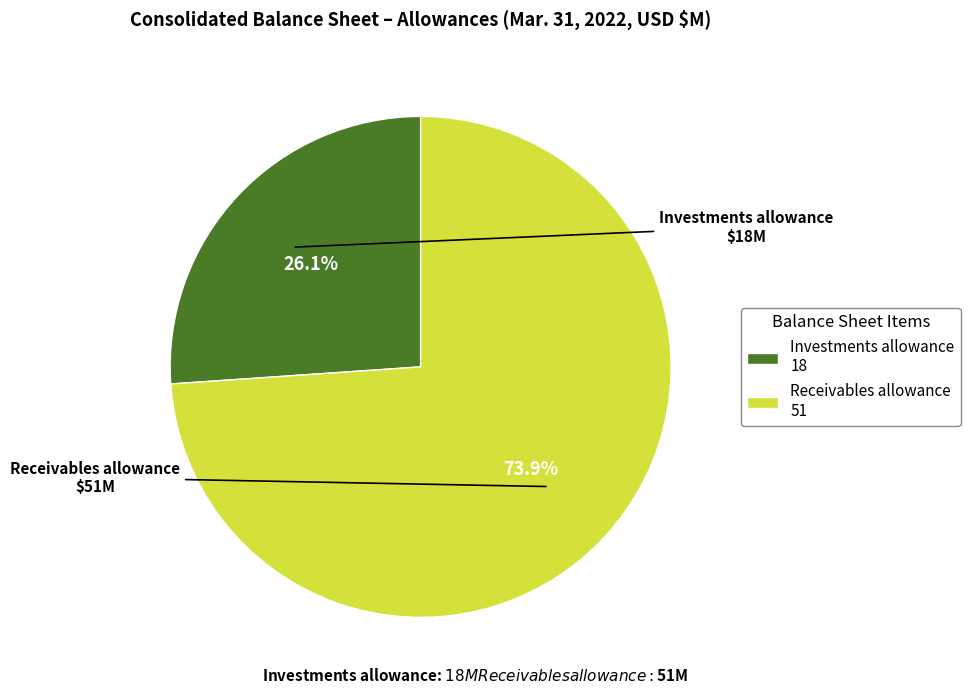

What portion of the pie excludes Investments allowance?

73.9%